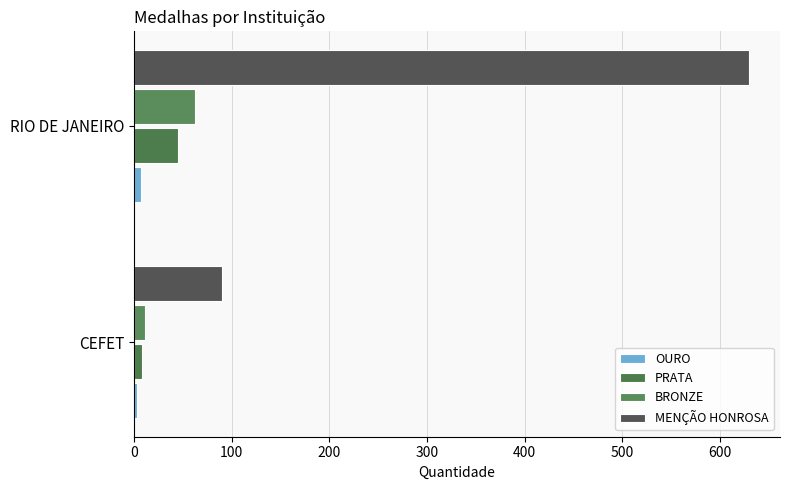

What is the value of the OURO bar at the 2nd from the left?

7